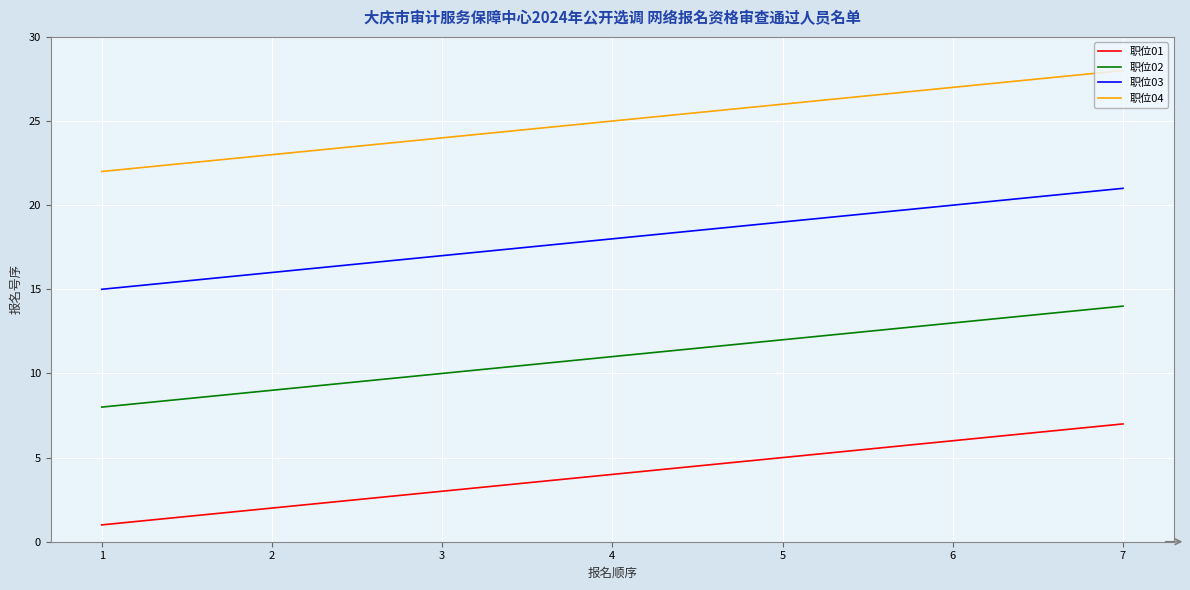

What are all the series names shown in the legend?

职位01, 职位02, 职位03, 职位04